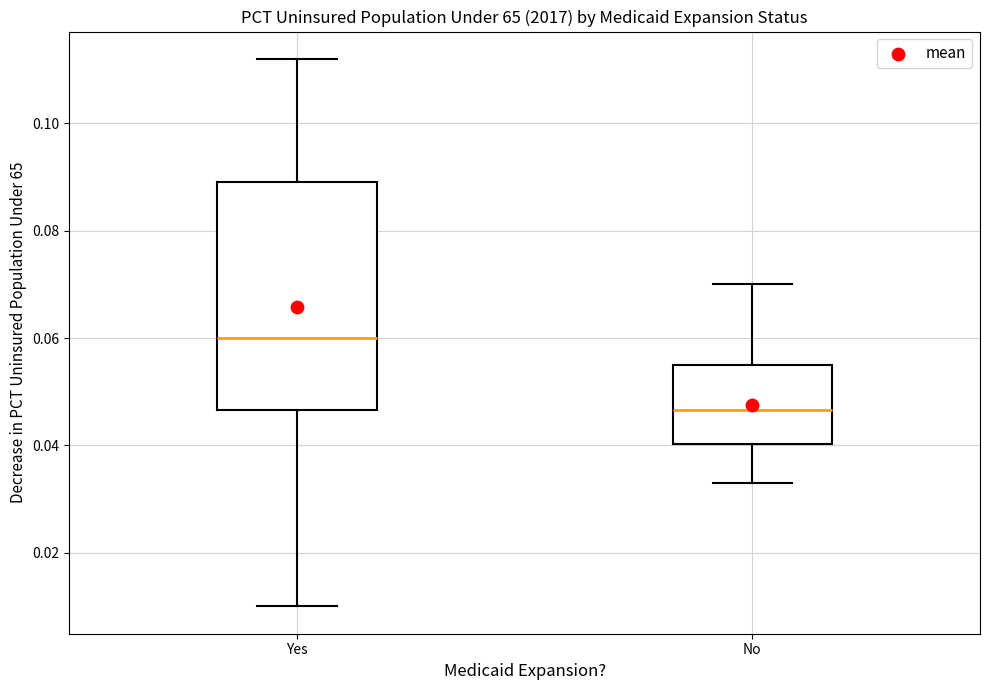

Which box's median line is the lowest?

No